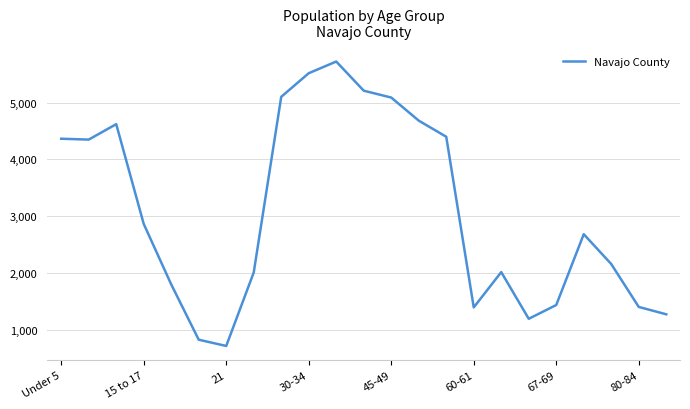

What is the minimum value shown in the chart?

710